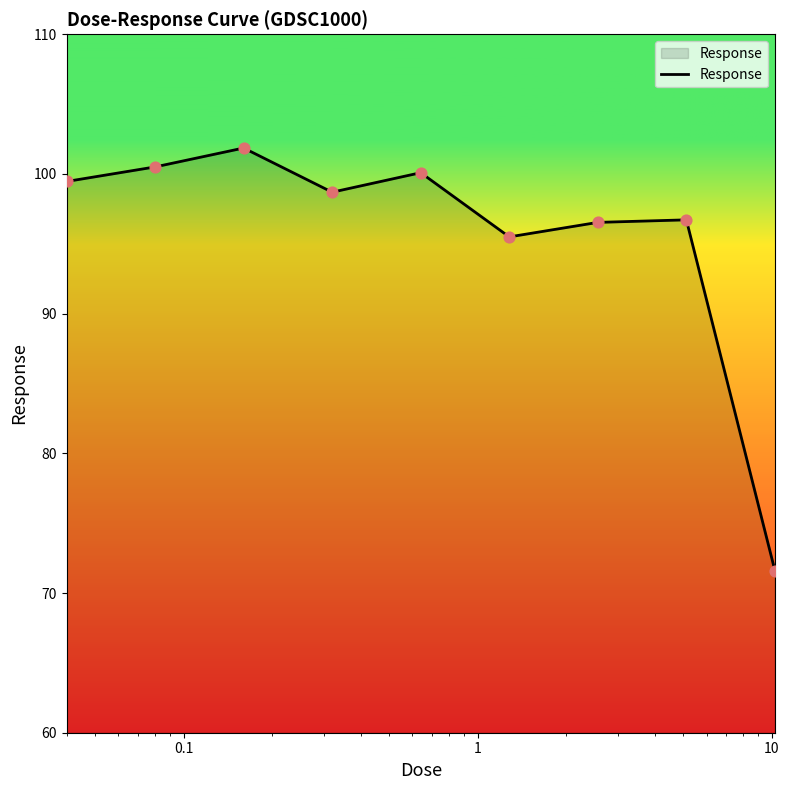

What is the difference between the maximum and minimum values?

30.3